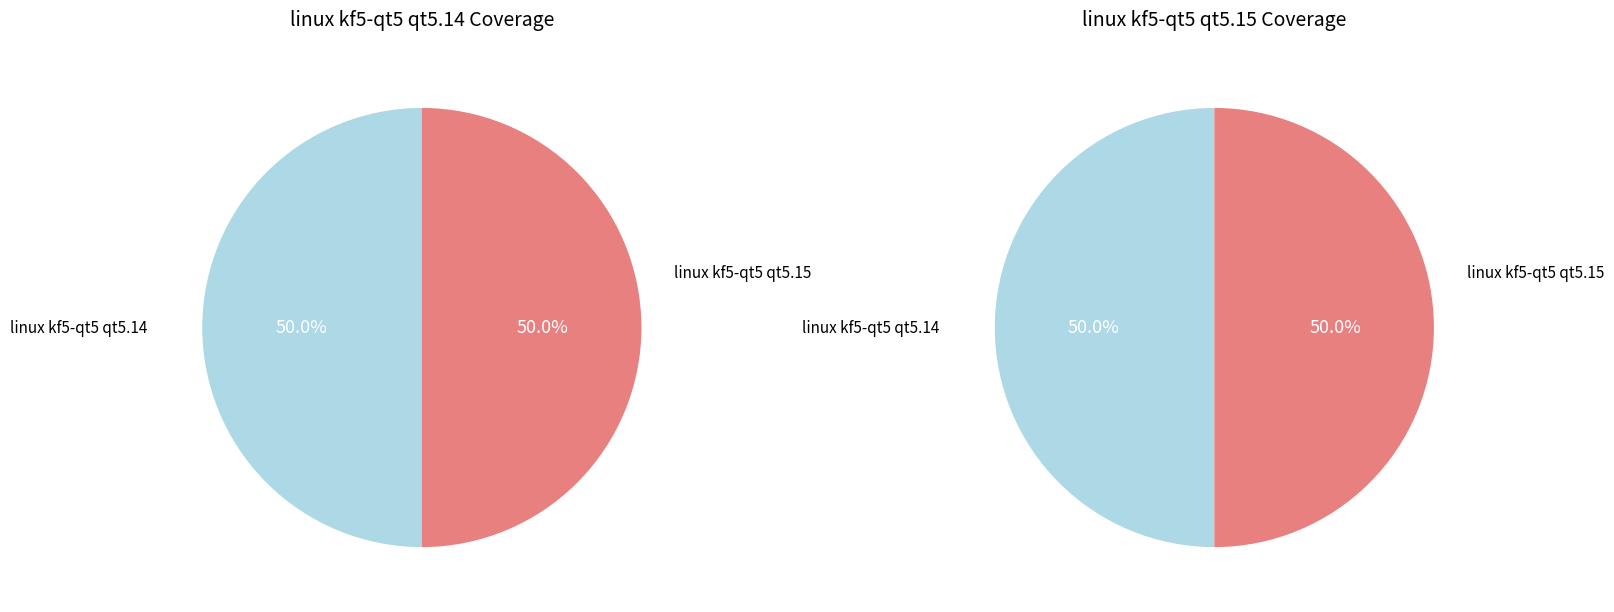

Does 7 represent more than half of the total?

No